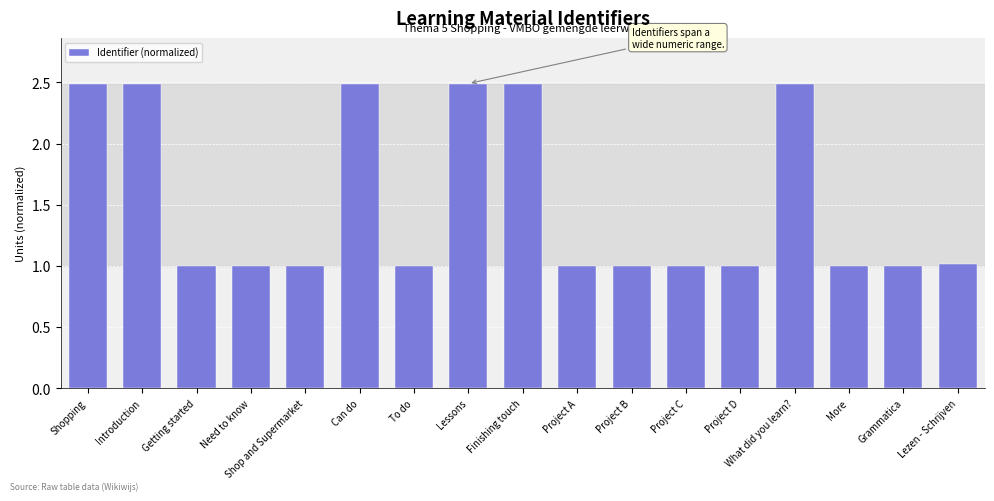

What is the label of the 2nd bar from the left?

Introduction